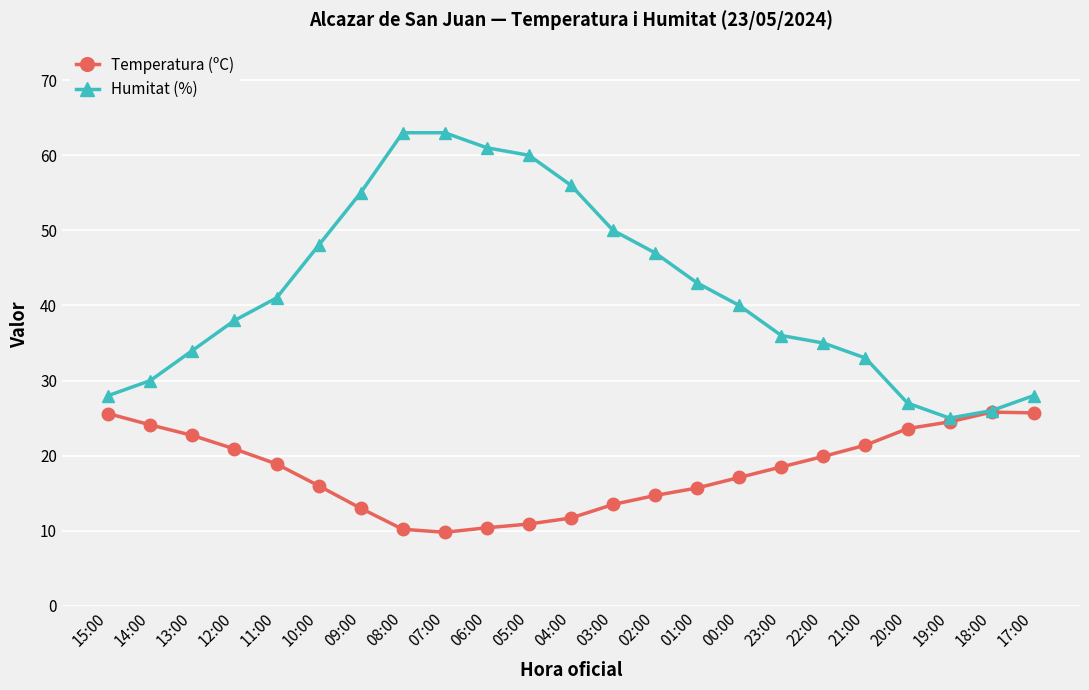

Rank the series by their average value, from highest to lowest.

Humitat (%), Temperatura (ºC)